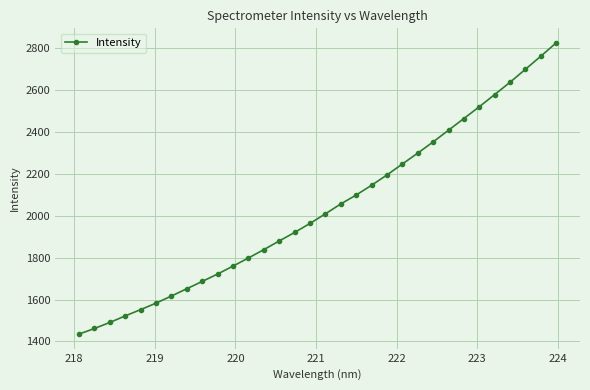

What is the minimum value shown in the chart?

1435.2